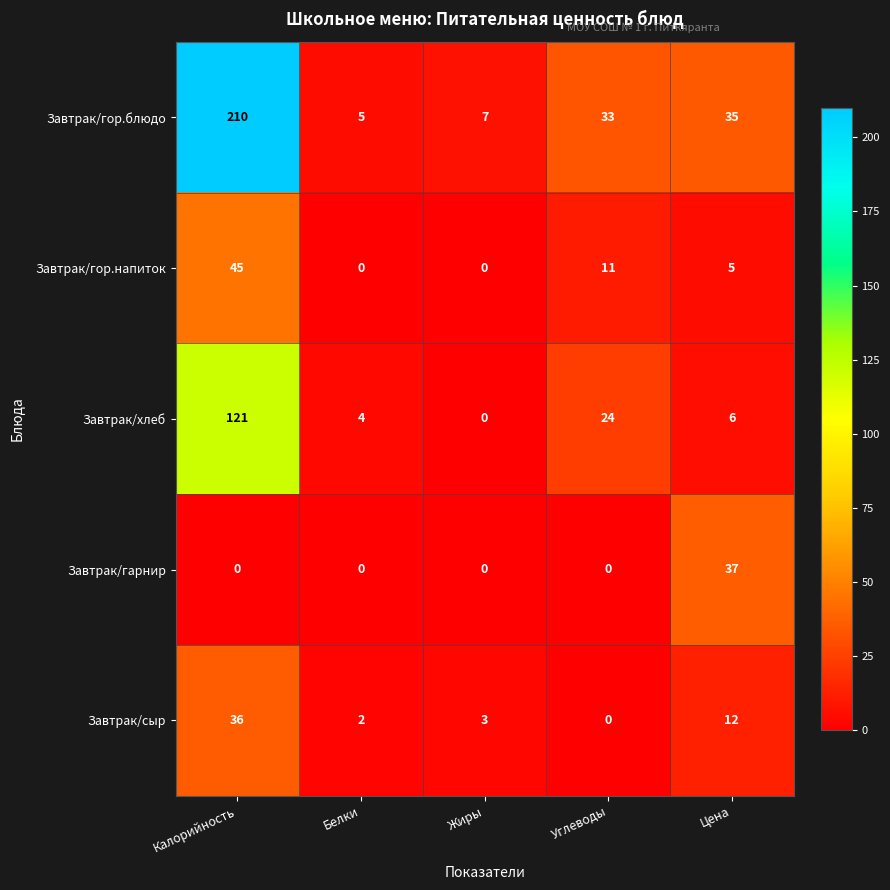

How many Завтрак/гор.напиток values are between 0 and 11?

4